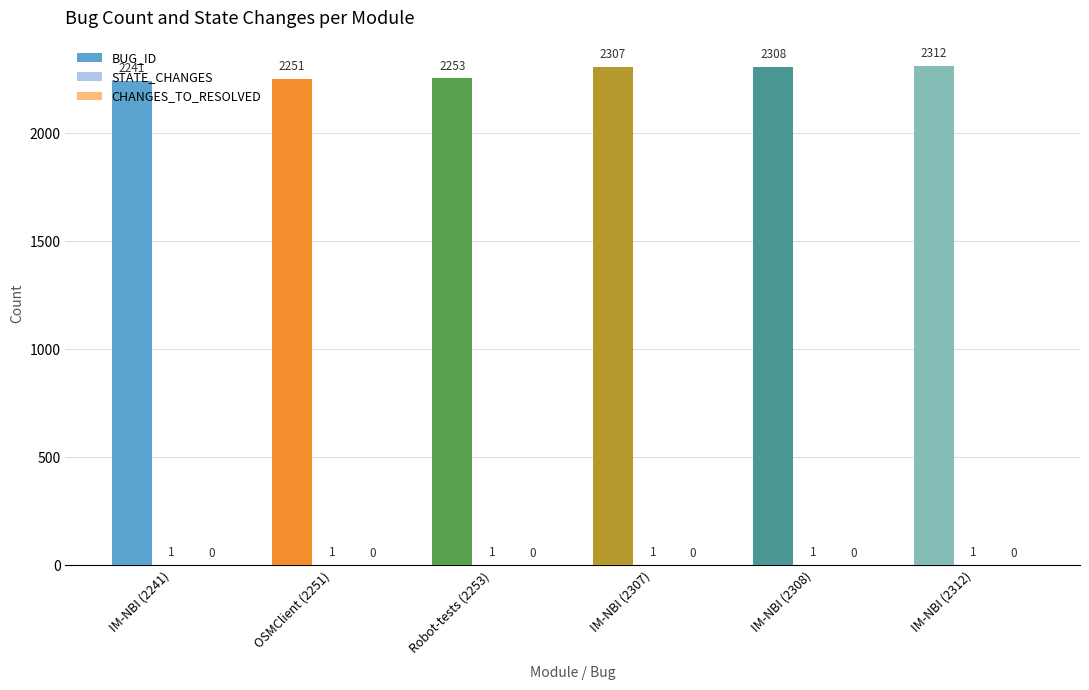

Which series has the largest total across all categories?

BUG_ID